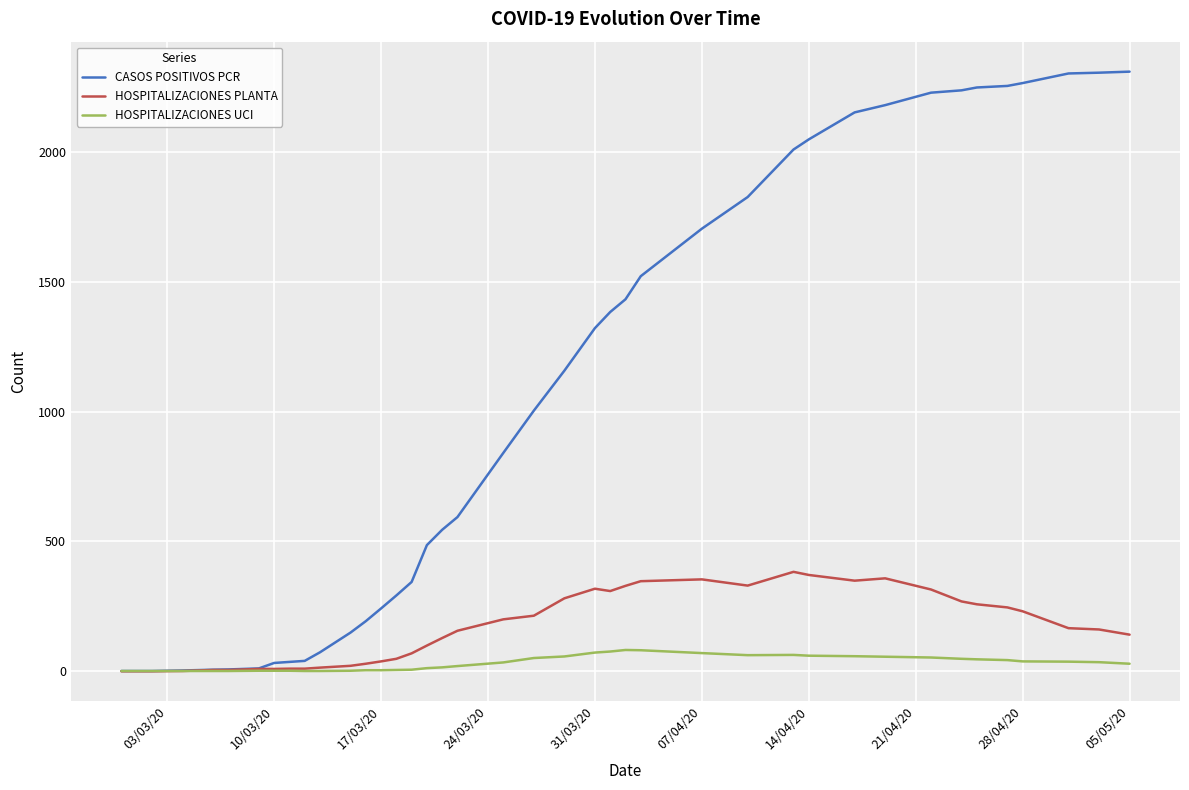

Which series has the largest range (max minus min)?

CASOS POSITIVOS PCR